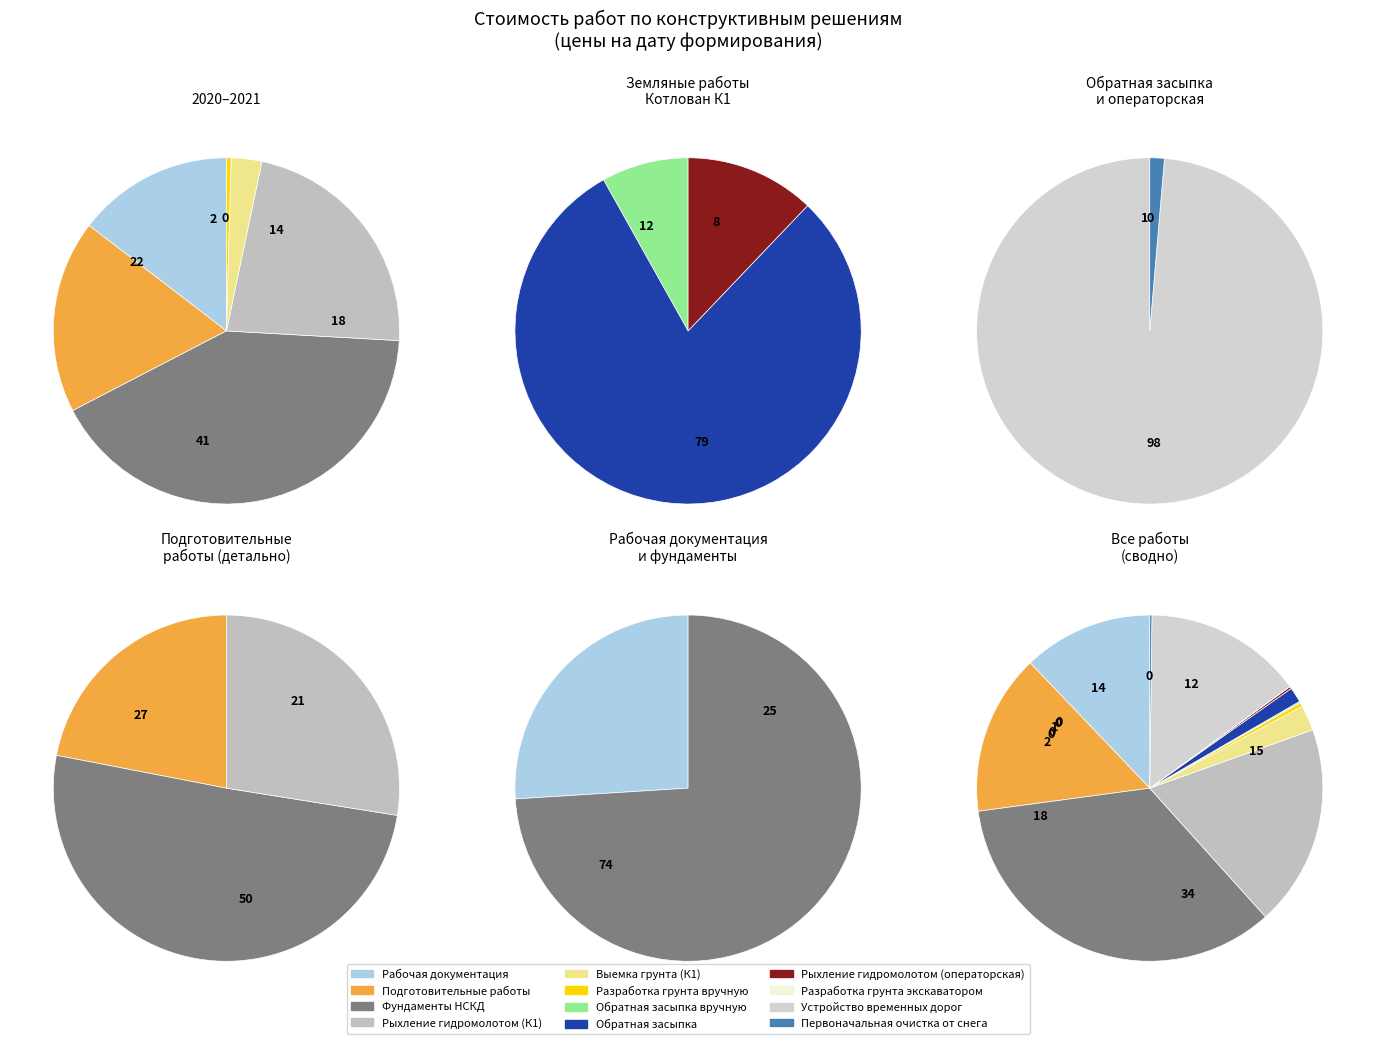

Rank the categories by value from highest to lowest.

Фундаменты НСКД, Рыхление гидромолотом (К1), Подготовительные работы, Устройство временных дорог, Рабочая документация, Выемка грунта (К1), Обратная засыпка, Разработка грунта вручную, Рыхление гидромолотом (операторская), Первоначальная очистка от снега, Обратная засыпка вручную, Разработка грунта экскаватором